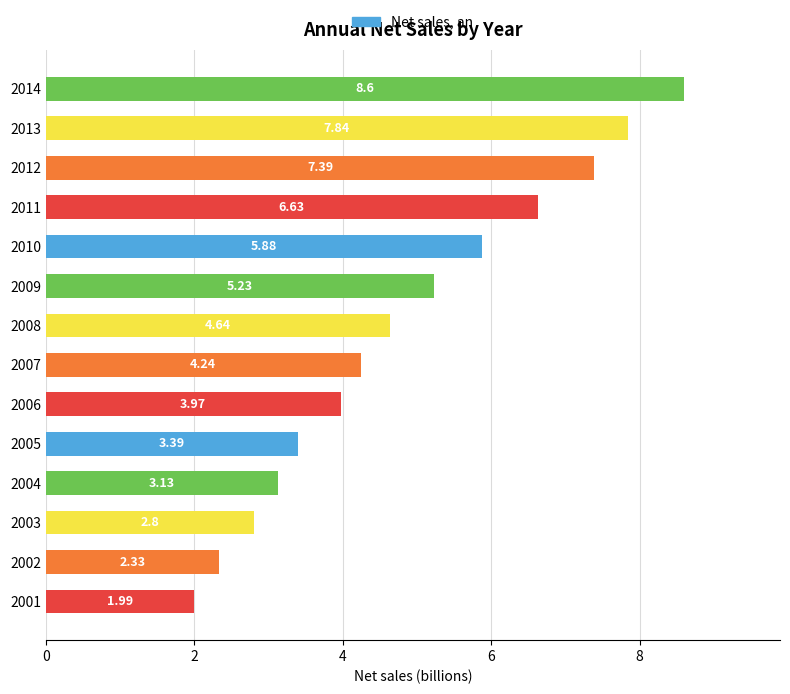

What is the ratio of the value at 2008 to the value at 2013?

0.6